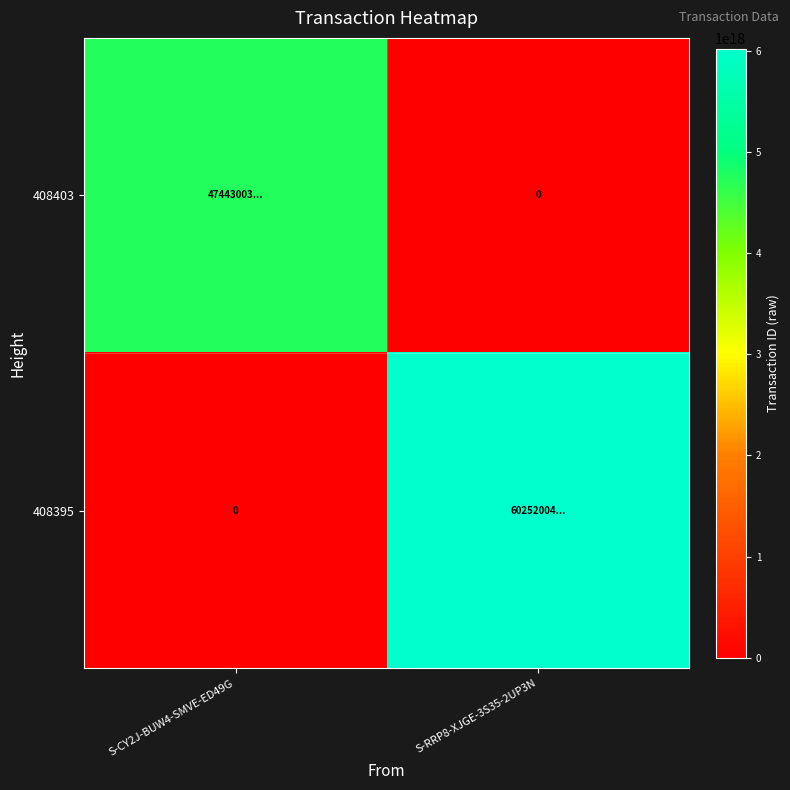

What is the spread (max minus min) of values at S-RRP8-XJGE-3S35-2UP3N?

6025200476849128448